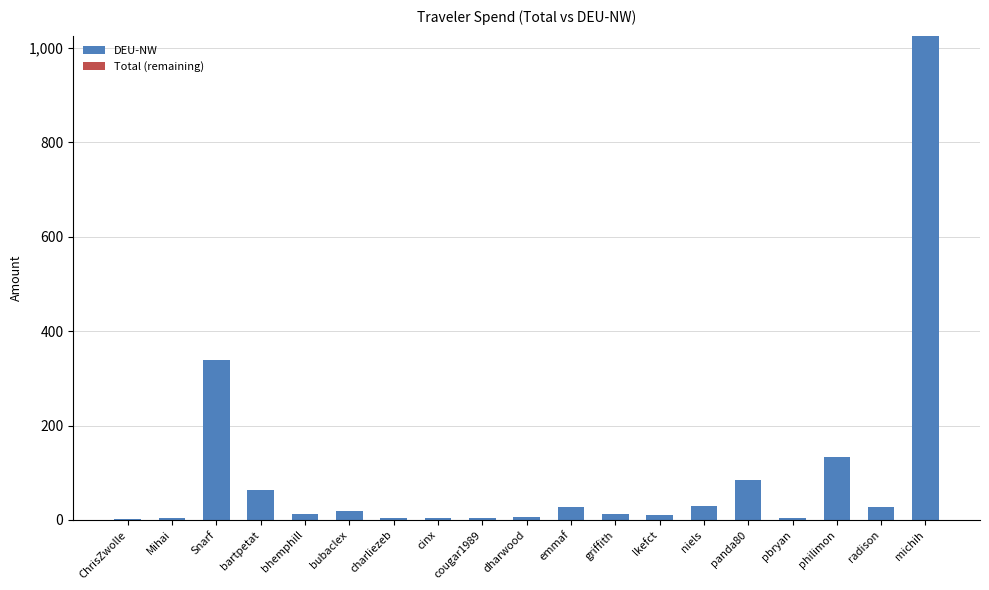

What is the change in value from Snarf to michih?

+687.6